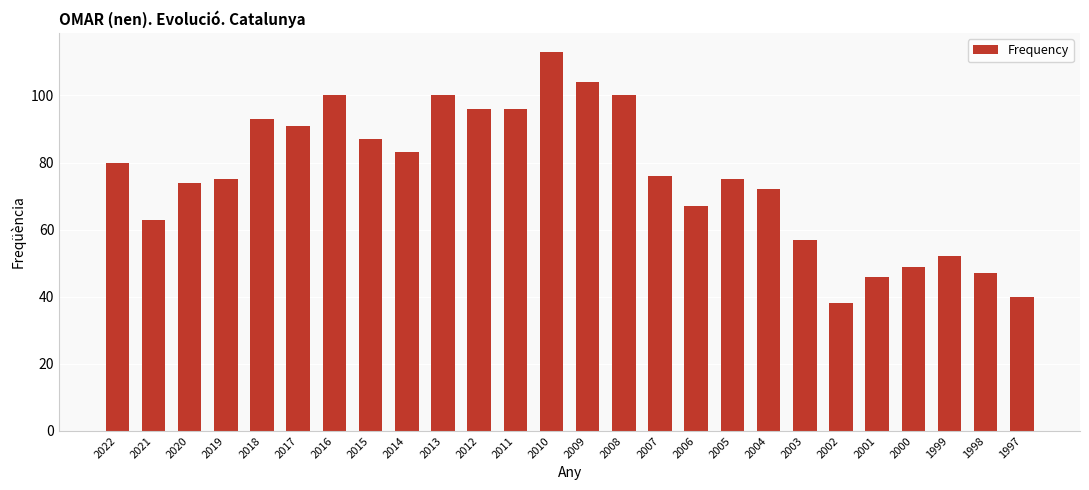

True or false: the data shows 53 at 2012.

False